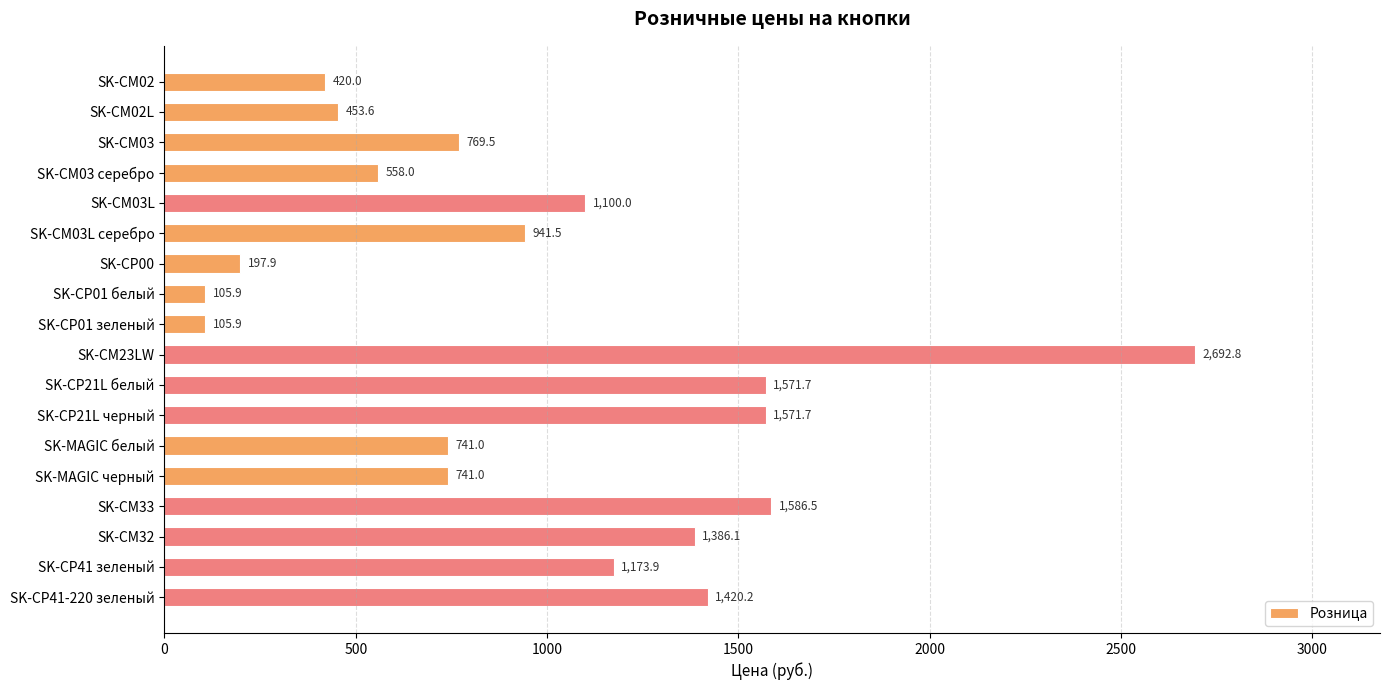

What is the minimum value shown in the chart?

105.9